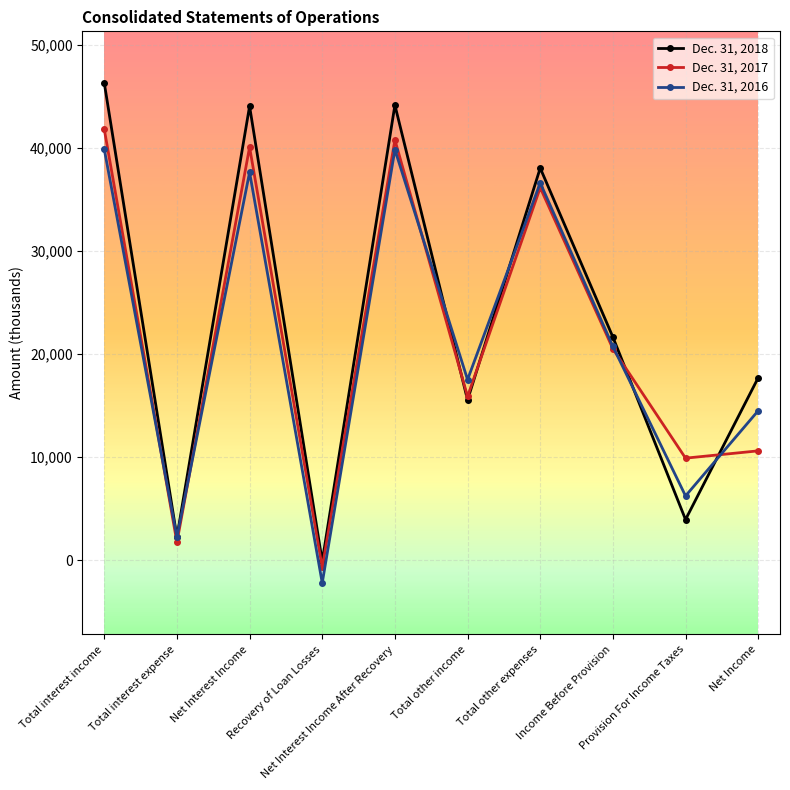

Which series changed the most between Total interest expense and Recovery of Loan Losses?

Dec. 31, 2016